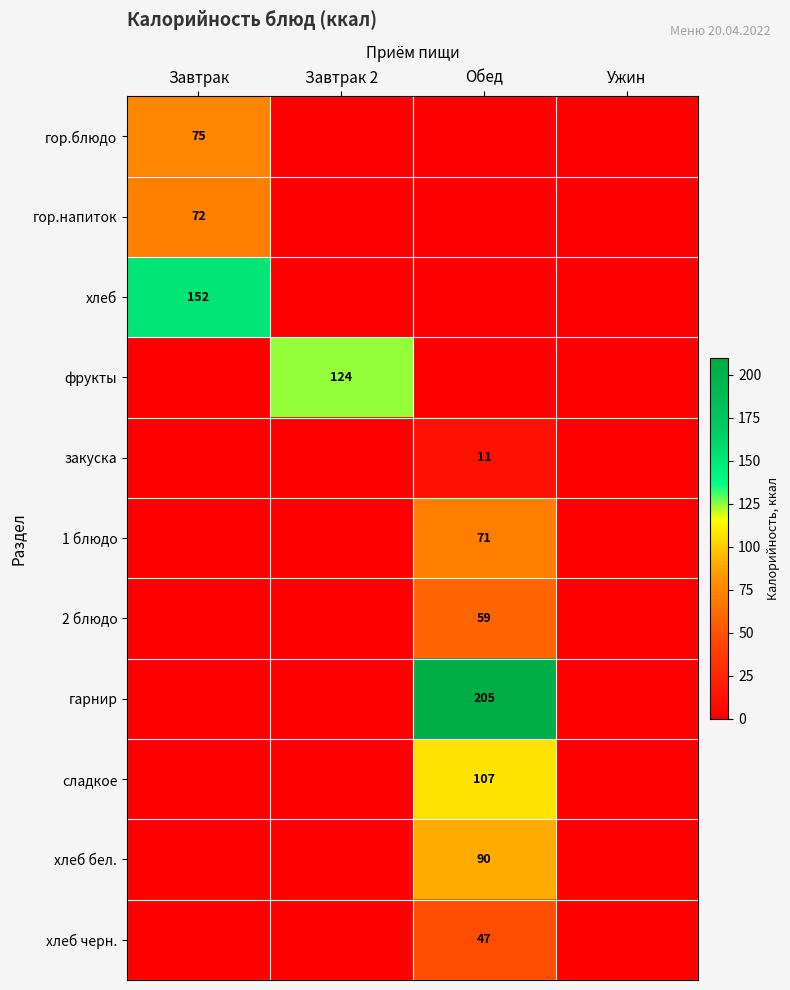

The value of закуска at Обед is 11. True or false?

True